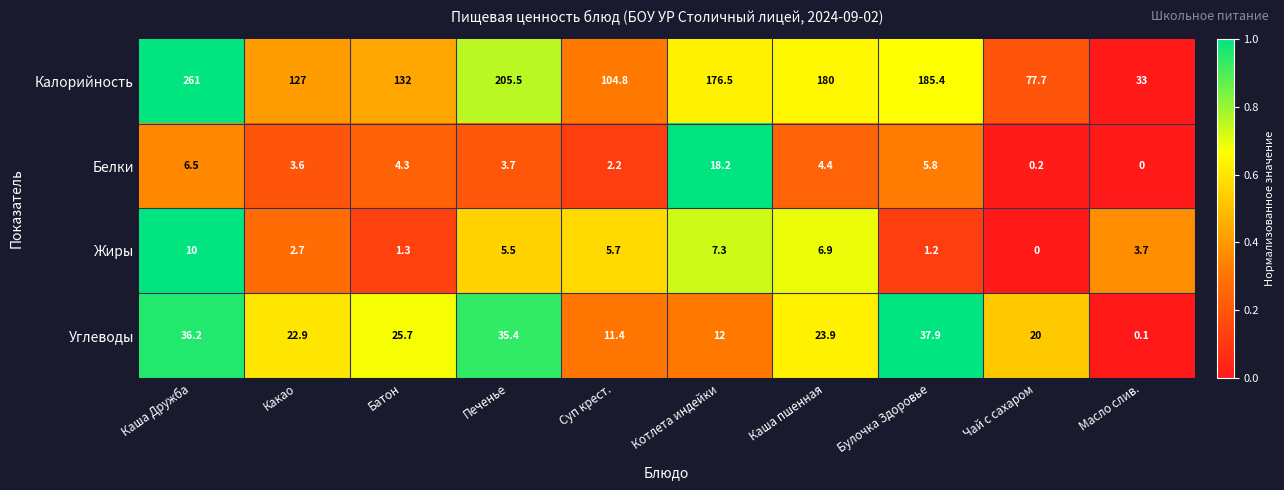

Which category has the highest value in the Белки series?

Котлета индейки